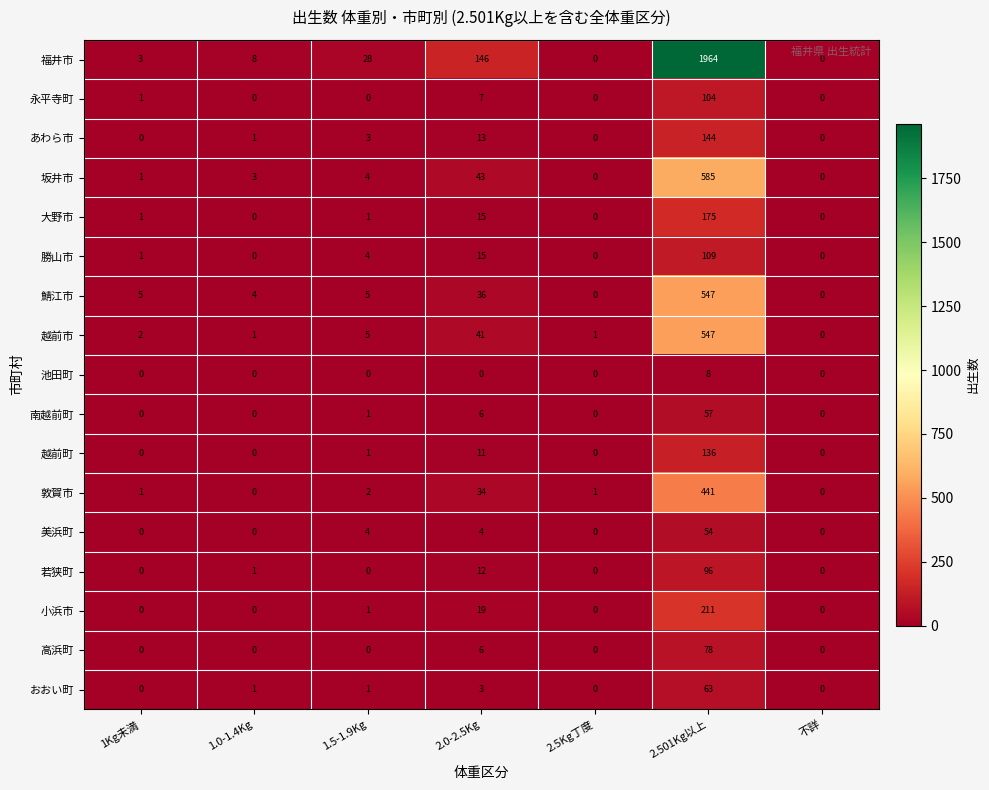

The 美浜町 series shows 2 at 2.0-2.5Kg. True or false?

False